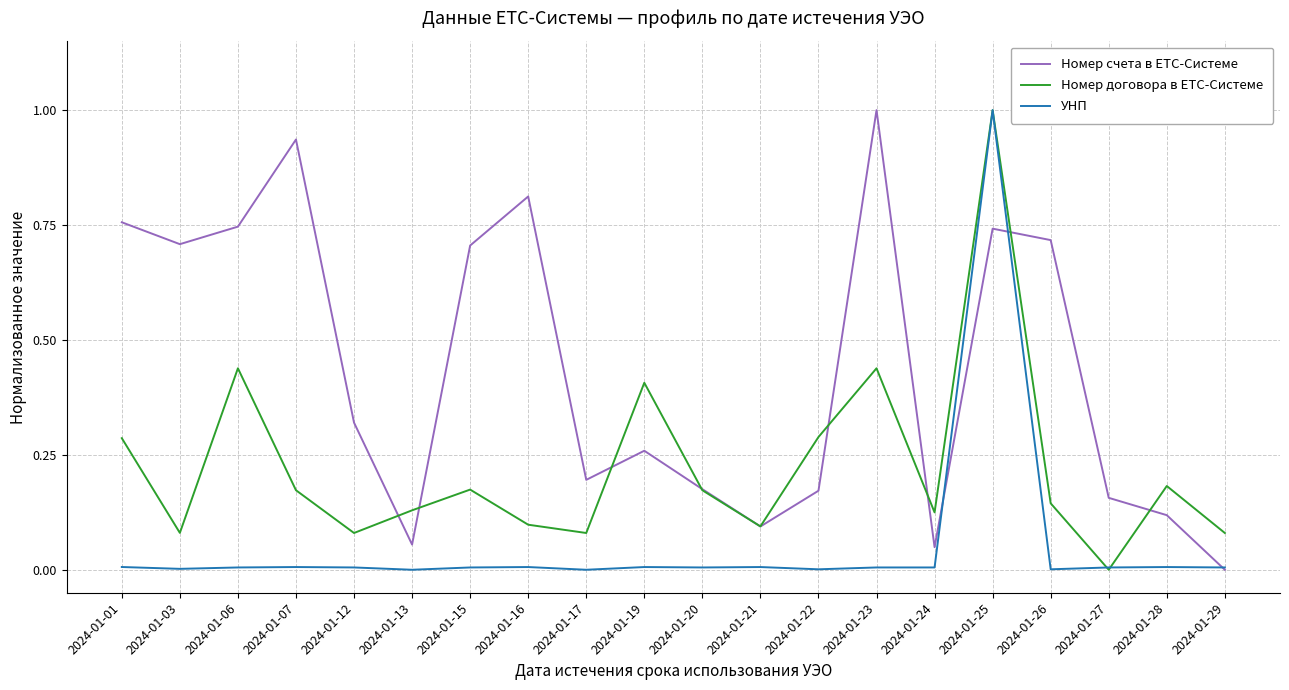

What are all the series names shown in the legend?

Номер счета в ЕТС-Системе, Номер договора в ЕТС-Системе, УНП